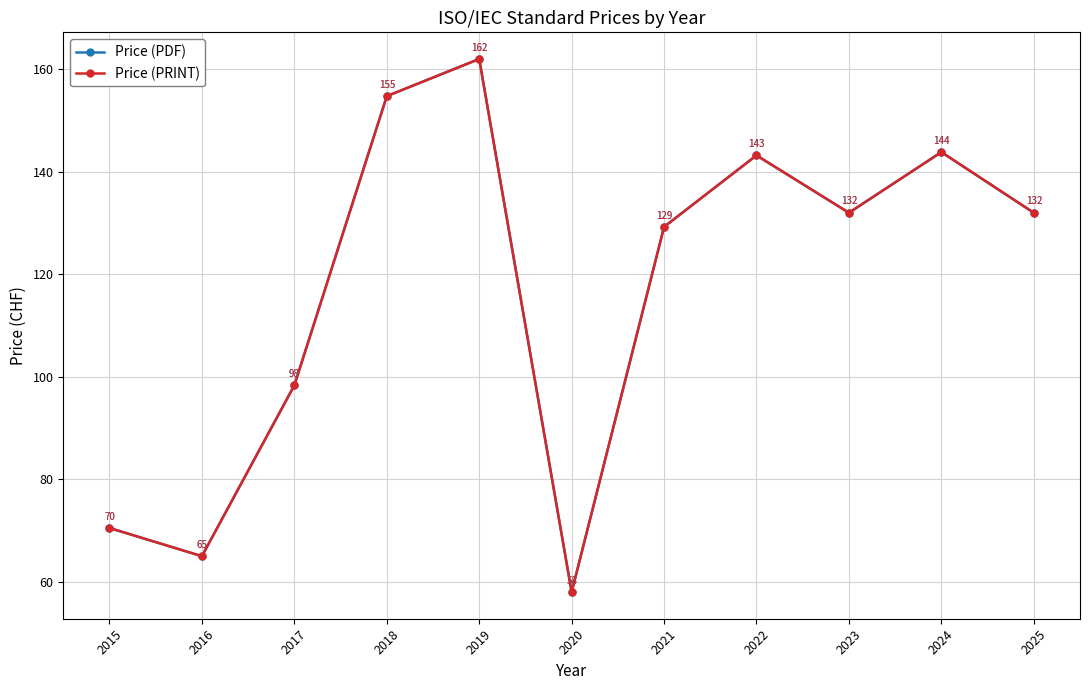

Reading left to right, extract all data points from this chart.

Price (PDF): 70.5	65.0	98.3	154.8	162.0	58.0	129.2	143.2	132.0	143.8	132.0
Price (PRINT): 70.5	65.0	98.3	154.8	162.0	58.0	129.2	143.2	132.0	143.8	132.0